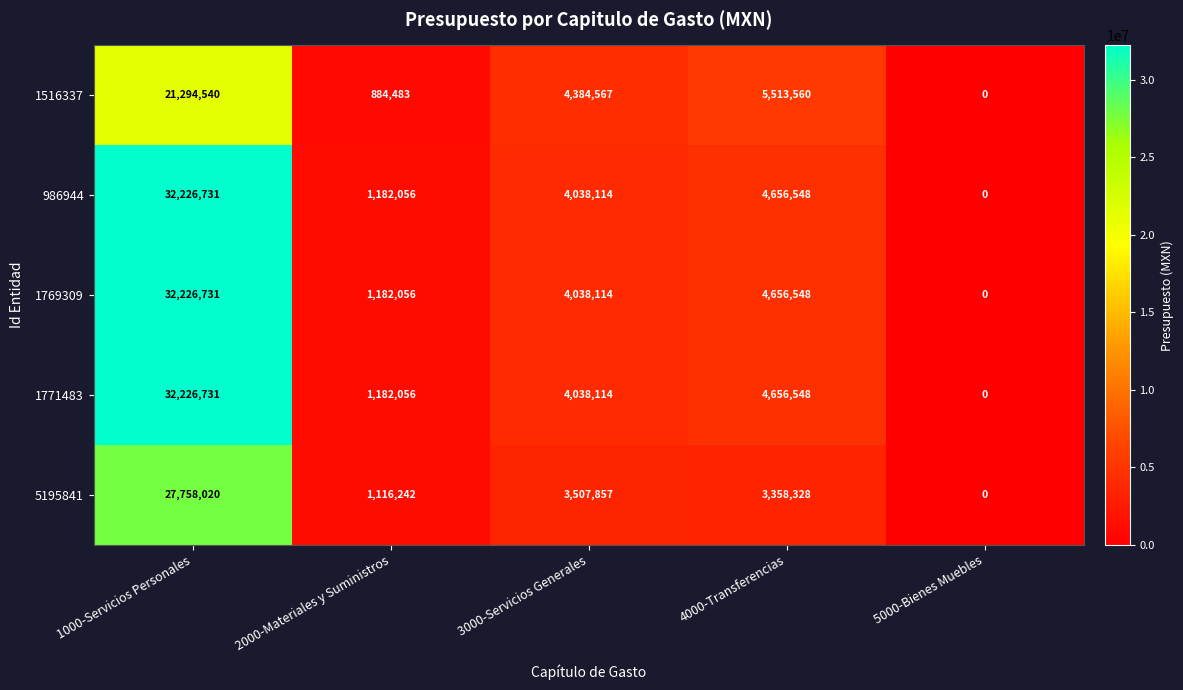

Reading left to right, what are all the values shown in this chart?

1516337: 1000-Servicios Personales=21294540	2000-Materiales y Suministros=884483	3000-Servicios Generales=4384567	4000-Transferencias=5513560	5000-Bienes Muebles=0
986944: 1000-Servicios Personales=32226731	2000-Materiales y Suministros=1182056	3000-Servicios Generales=4038114	4000-Transferencias=4656548	5000-Bienes Muebles=0
1769309: 1000-Servicios Personales=32226731	2000-Materiales y Suministros=1182056	3000-Servicios Generales=4038114	4000-Transferencias=4656548	5000-Bienes Muebles=0
1771483: 1000-Servicios Personales=32226731	2000-Materiales y Suministros=1182056	3000-Servicios Generales=4038114	4000-Transferencias=4656548	5000-Bienes Muebles=0
5195841: 1000-Servicios Personales=27758020	2000-Materiales y Suministros=1116242	3000-Servicios Generales=3507857	4000-Transferencias=3358328	5000-Bienes Muebles=0